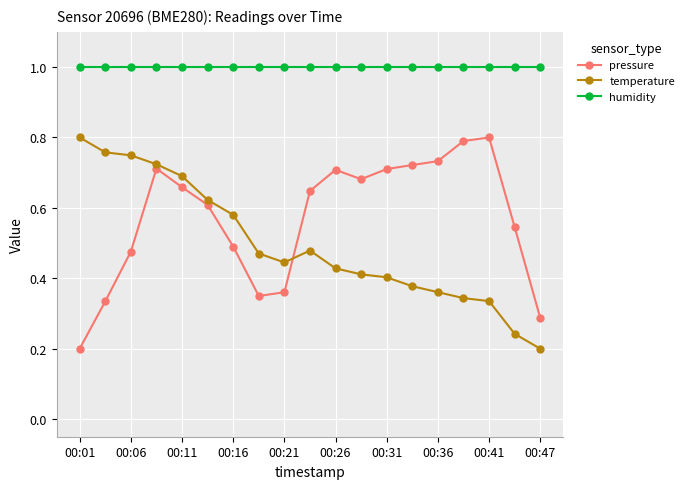

What is the average value of the humidity series?

1.0